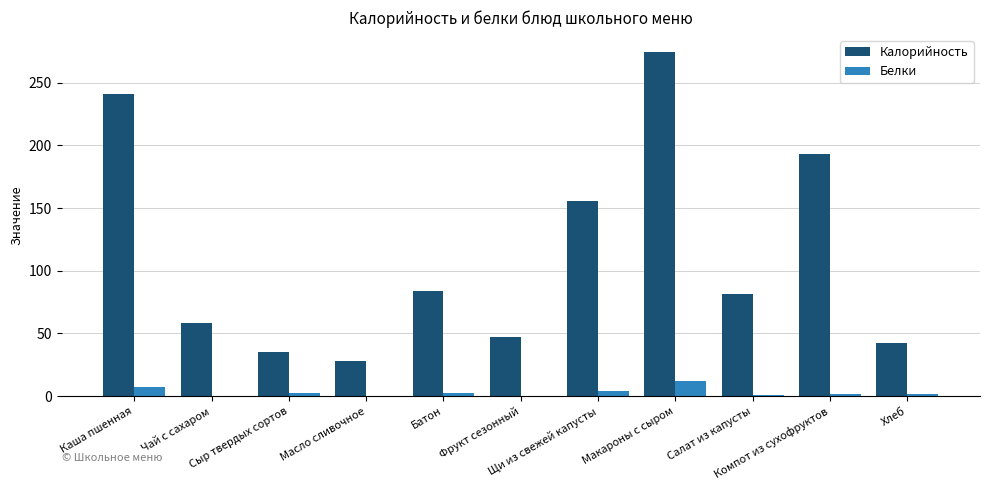

What is the difference between the Белки values at Каша пшенная and Масло сливочное?

7.1